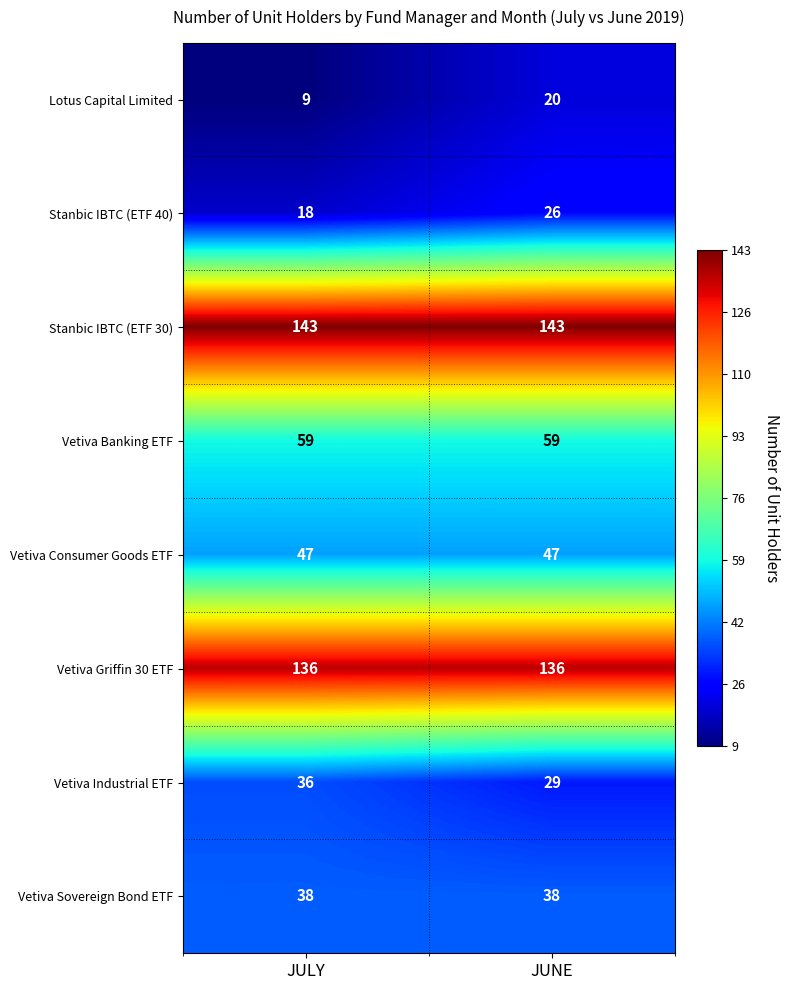

At which category is the sum across all series the highest?

JUNE